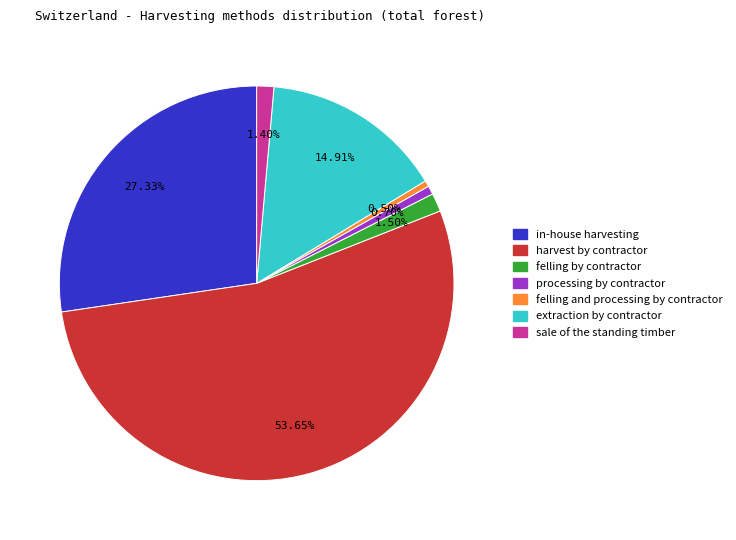

The extraction by contractor slice represents 15% of the pie. True or false?

True